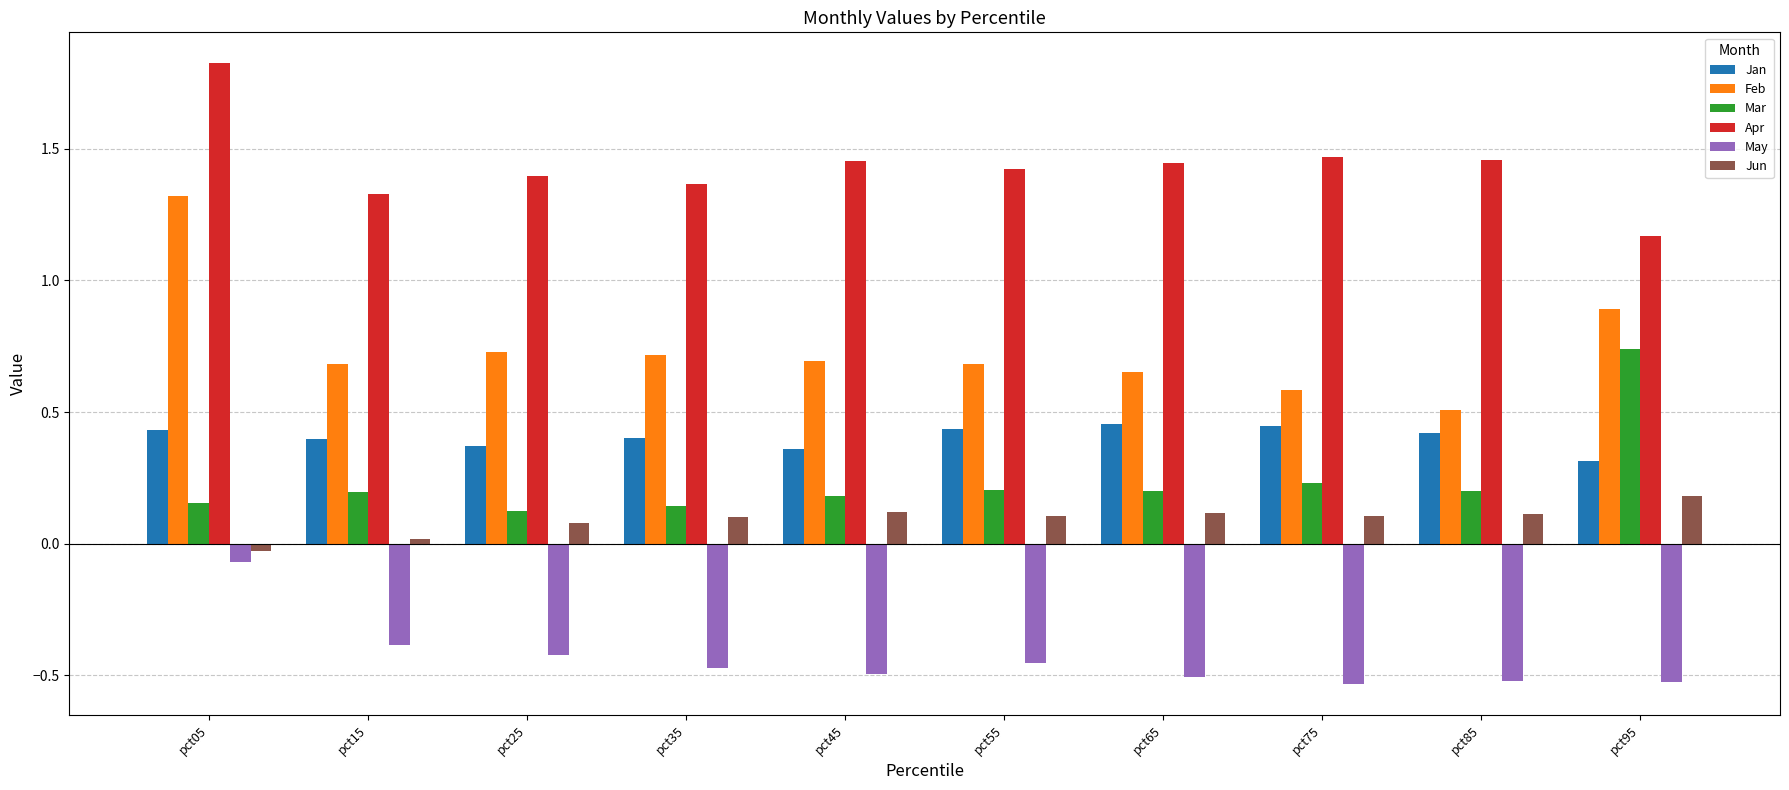

Which category has the lowest value in the Jun series?

pct05